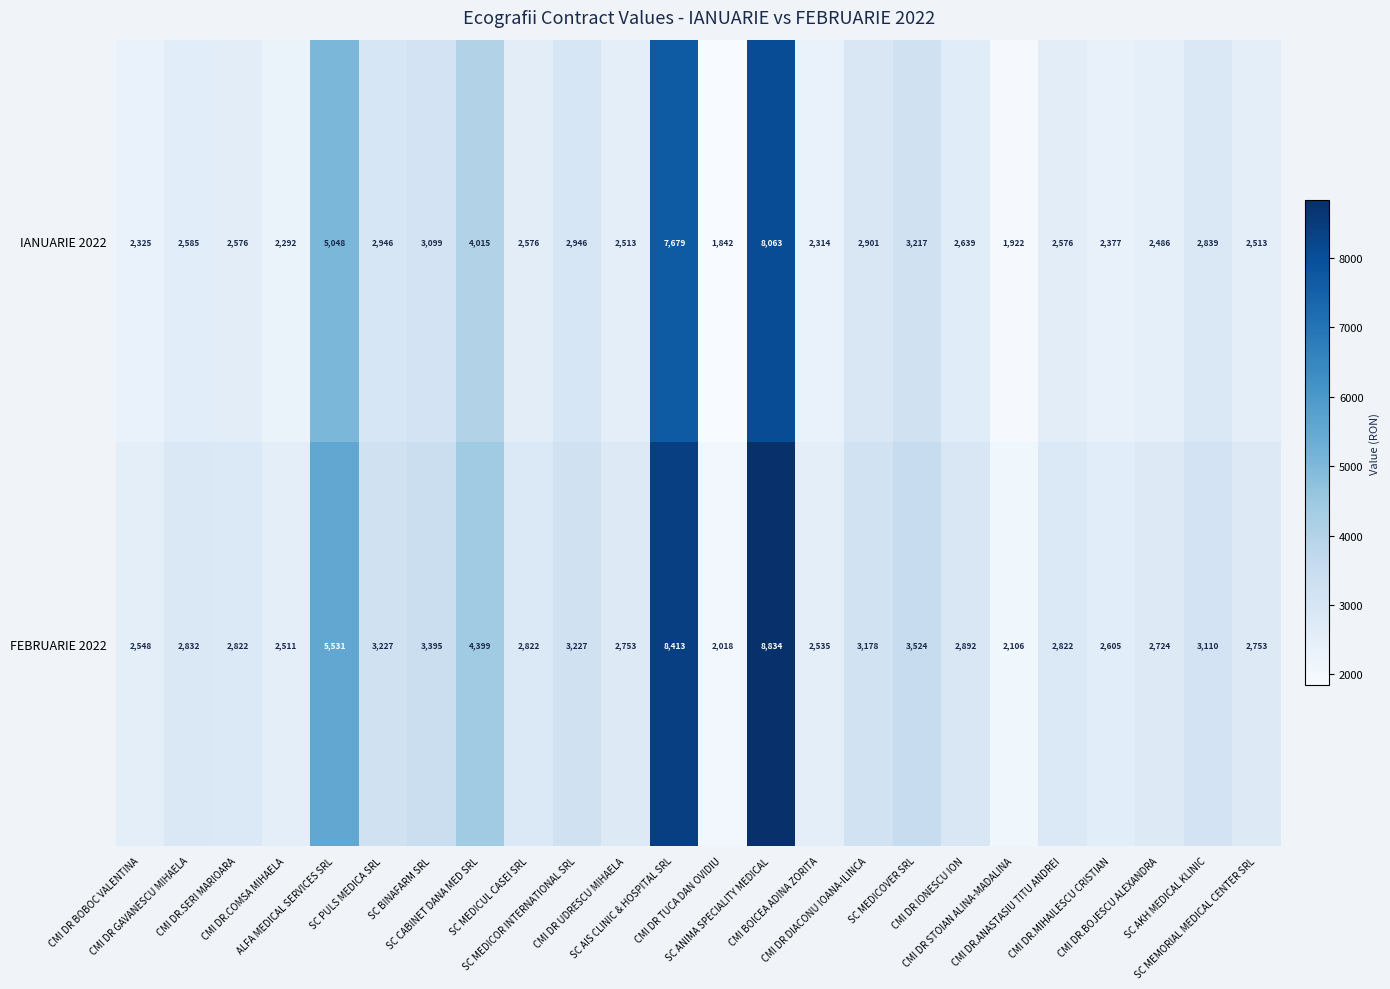

What is the smallest value displayed?

1842